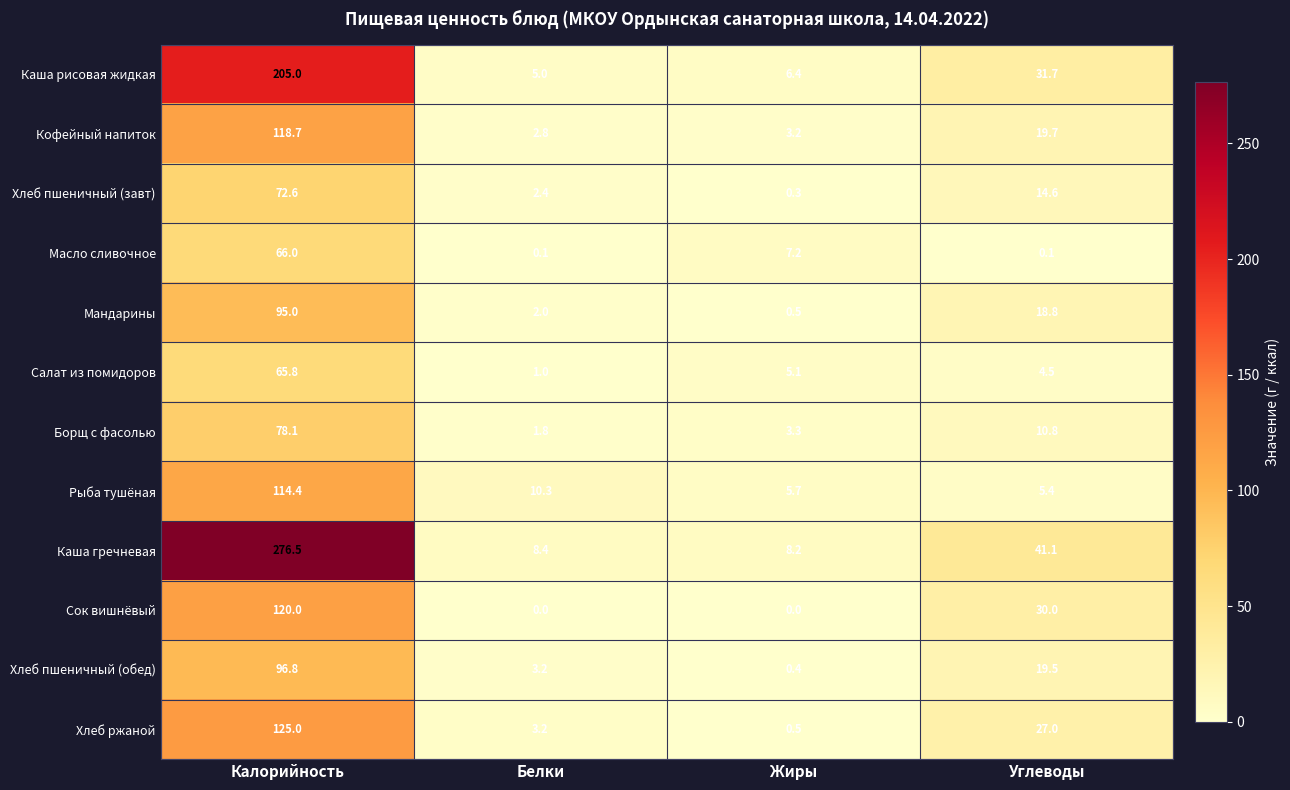

List the series in order of their peak value, lowest first.

Салат из помидоров, Масло сливочное, Хлеб пшеничный (завт), Борщ с фасолью, Мандарины, Хлеб пшеничный (обед), Рыба тушёная, Кофейный напиток, Сок вишнёвый, Хлеб ржаной, Каша рисовая жидкая, Каша гречневая